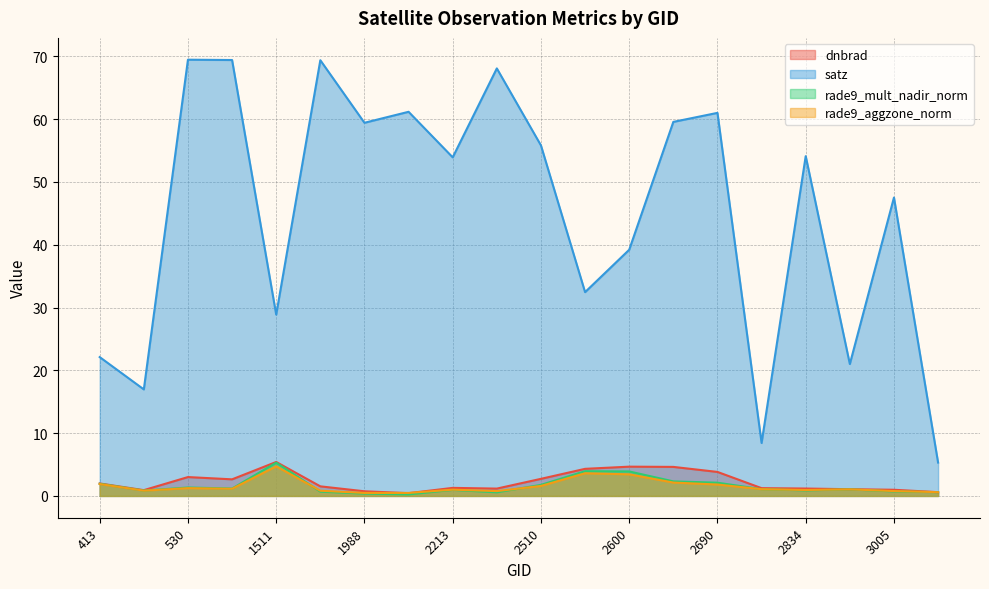

True or false: satz and rade9_aggzone_norm cross at least once.

False